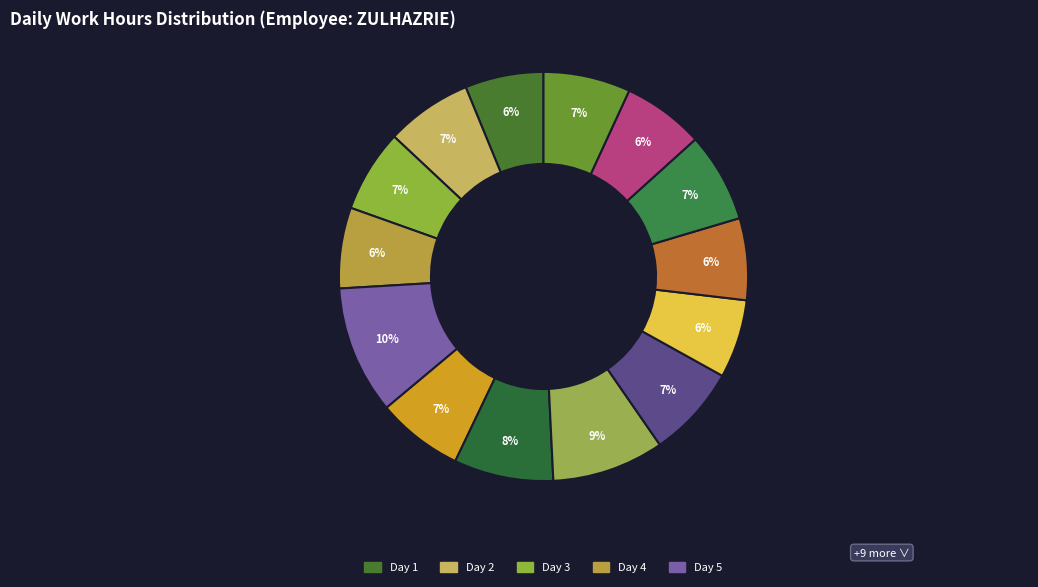

Is there a majority slice in this chart?

No